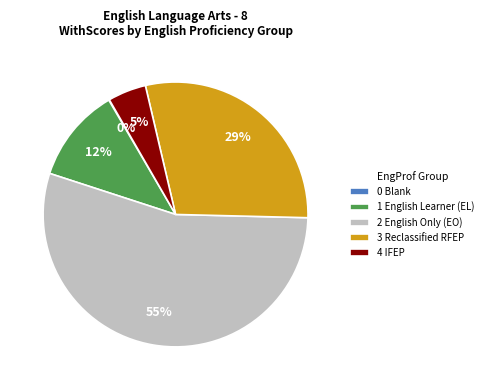

What percentage is the 3 Reclassified RFEP slice, to the nearest percent?

29%